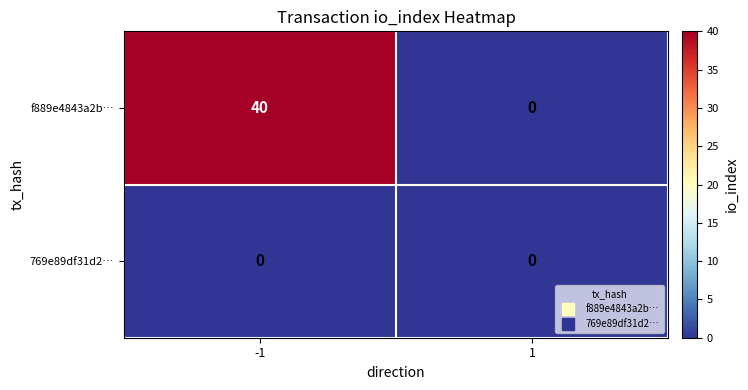

At how many categories does at least one series exceed 14?

1